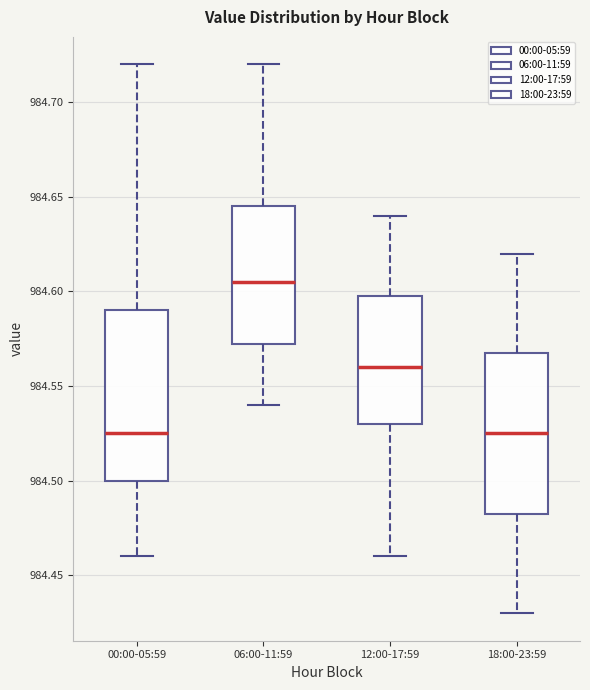

Reading left to right, transcribe this box plot: for each box, give where its median line is, the range the box spans, and where its two whiskers end, as read against the y-axis. The values are not printed on the chart, so give them approximately, as read against the axis.

00:00-05:59: median 984.525, box 984.500 to 984.590, whiskers 984.460 to 984.720
06:00-11:59: median 984.605, box 984.575 to 984.645, whiskers 984.540 to 984.720
12:00-17:59: median 984.560, box 984.530 to 984.600, whiskers 984.460 to 984.640
18:00-23:59: median 984.525, box 984.485 to 984.570, whiskers 984.430 to 984.620